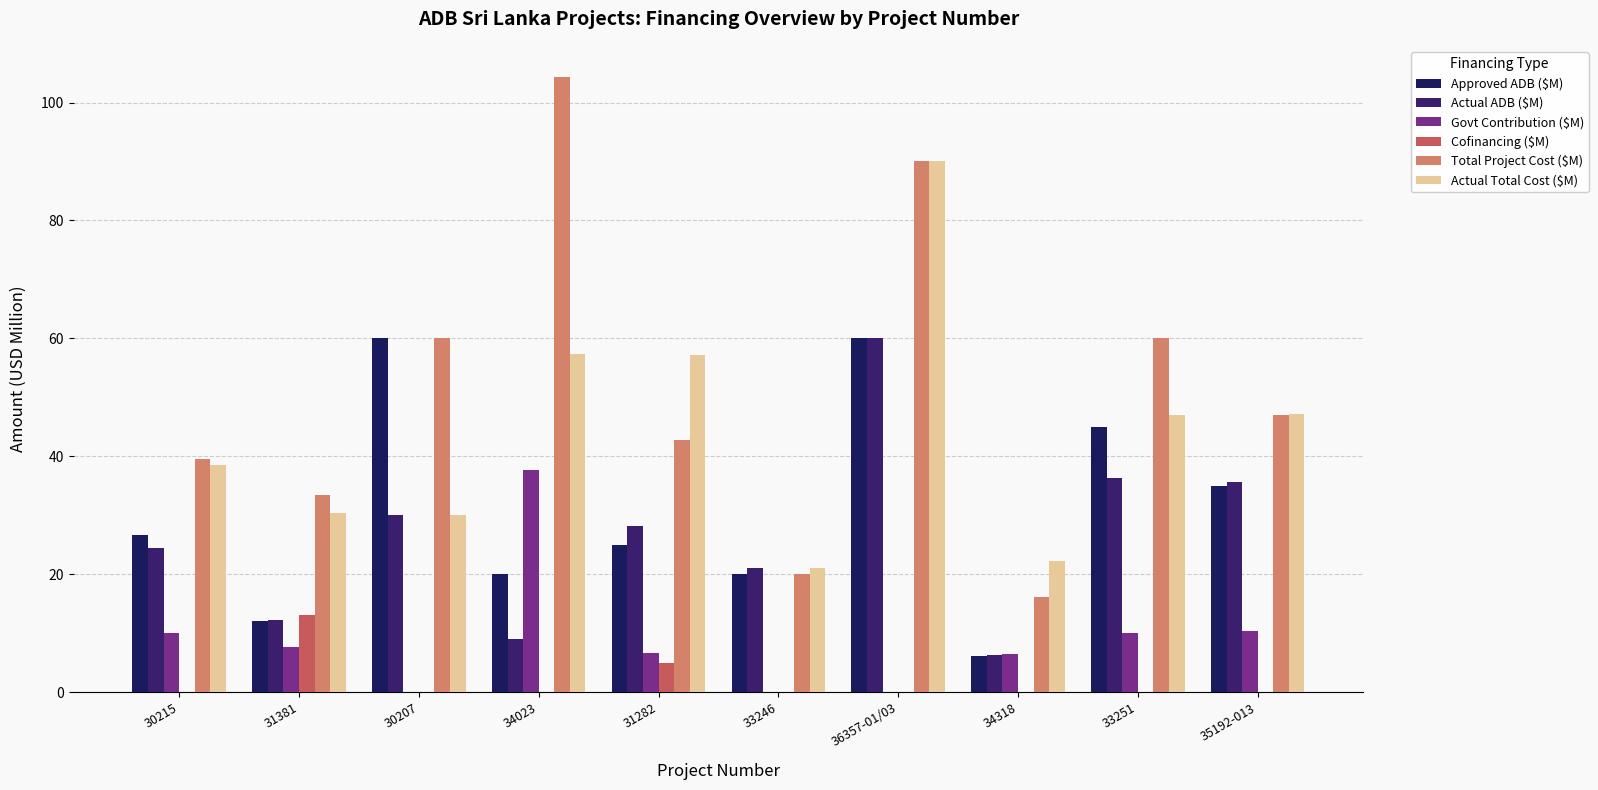

At which category is the sum across all series the highest?

36357-01/03